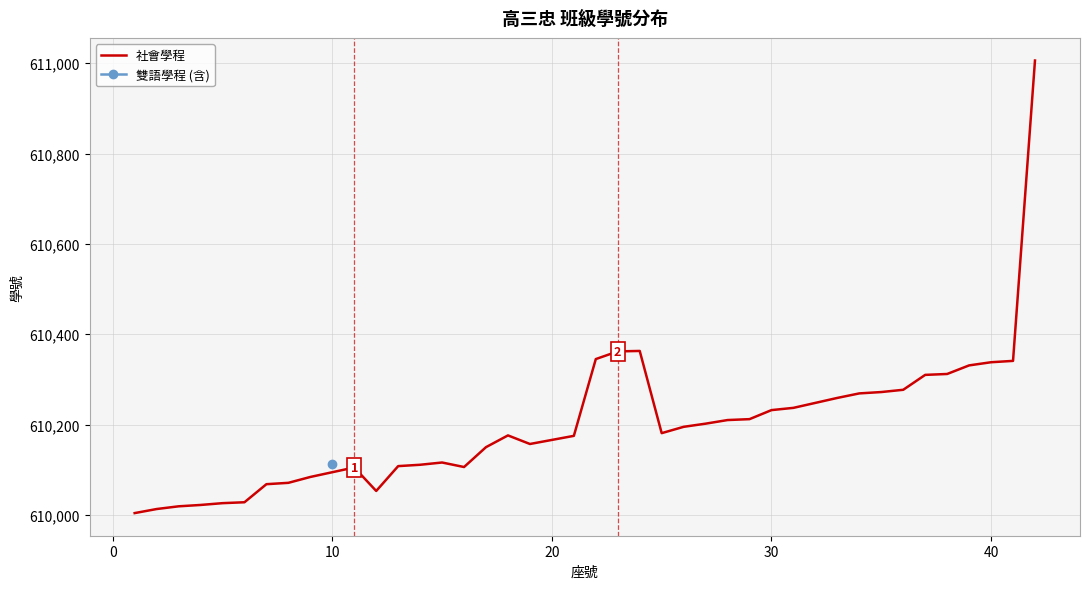

What is the maximum value for 社會學程?

611006